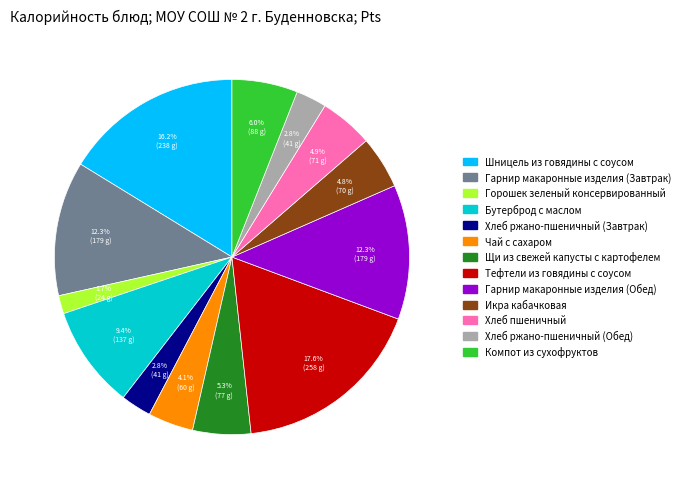

What is the ratio of the value at Горошек зеленый консервированный to the value at Шницель из говядины с соусом?

0.1